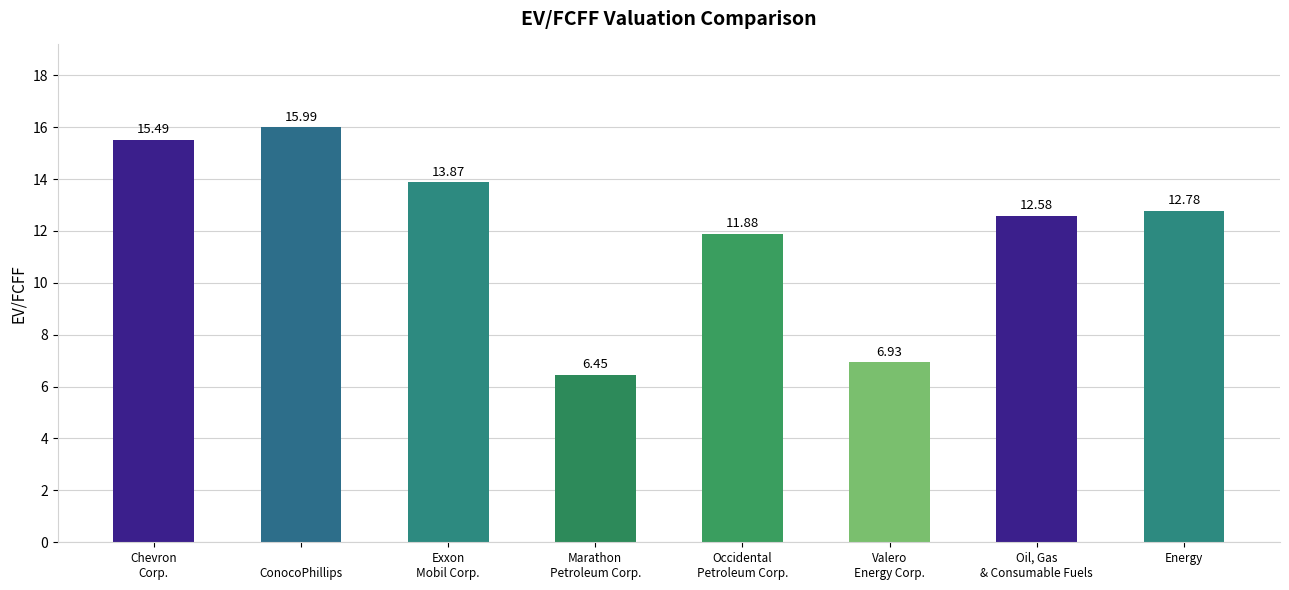

Does the chart contain stacked bars?

No